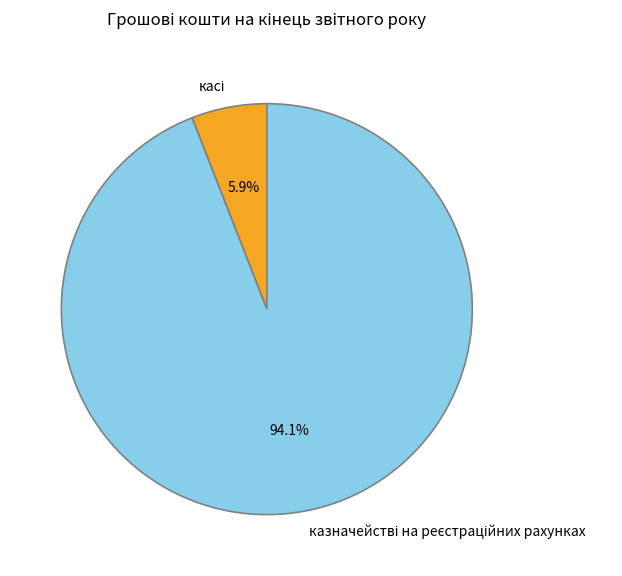

Is there a majority slice in this chart?

Yes